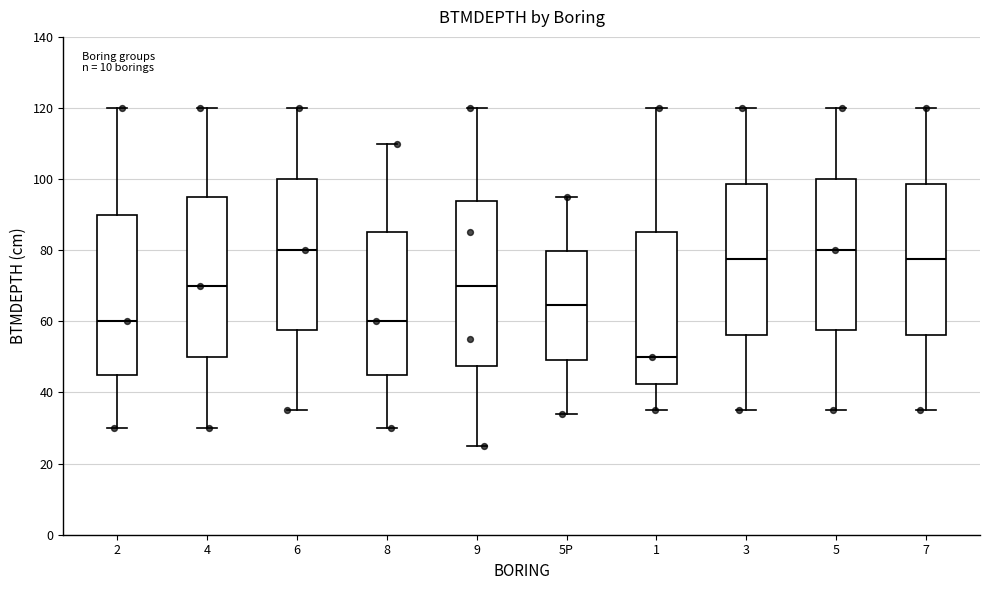

Reading left to right, transcribe this box plot: for each box, give where its median line is, the range the box spans, and where its two whiskers end, as read against the y-axis. The values are not printed on the chart, so give them approximately, as read against the axis.

2: median 60, box 46 to 90, whiskers 30 to 120
4: median 70, box 50 to 96, whiskers 30 to 120
6: median 80, box 58 to 100, whiskers 36 to 120
8: median 60, box 46 to 86, whiskers 30 to 110
9: median 70, box 48 to 94, whiskers 26 to 120
5P: median 64, box 50 to 80, whiskers 34 to 96
1: median 50, box 42 to 86, whiskers 36 to 120
3: median 78, box 56 to 98, whiskers 36 to 120
5: median 80, box 58 to 100, whiskers 36 to 120
7: median 78, box 56 to 98, whiskers 36 to 120